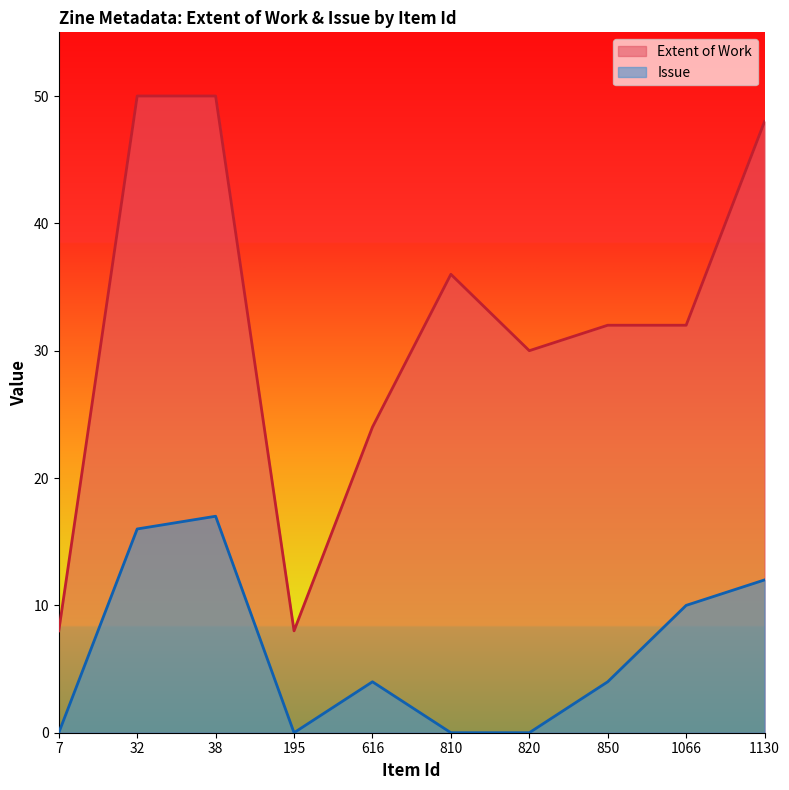

What is the value of the Extent of Work point at the 9th from the left?

32